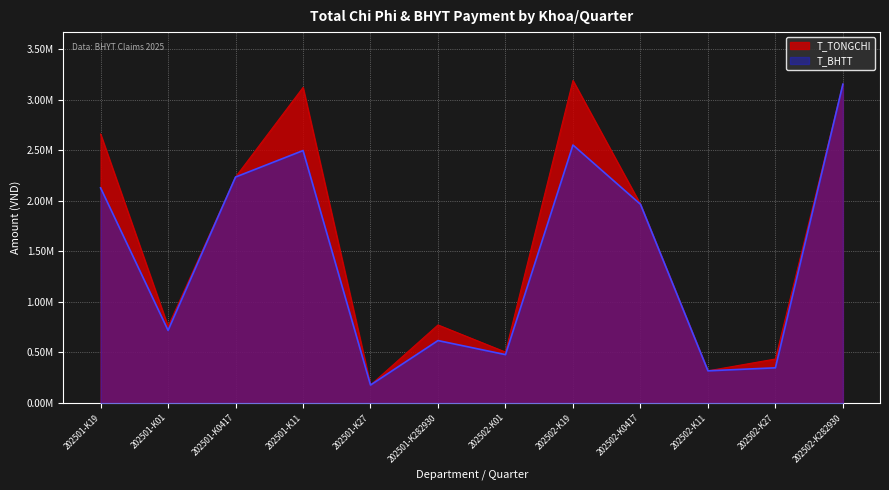

Does the chart display data point markers on the line(s)?

No